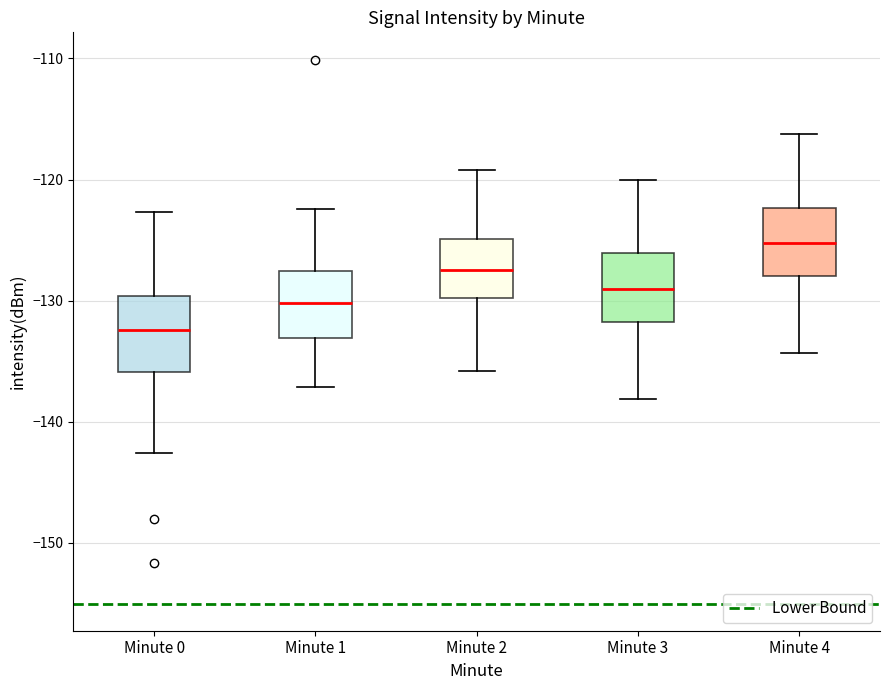

Where is the lower edge of the box for Minute 0 on the y-axis? The values are not printed on the chart, so give them approximately, as read against the axis.

-136